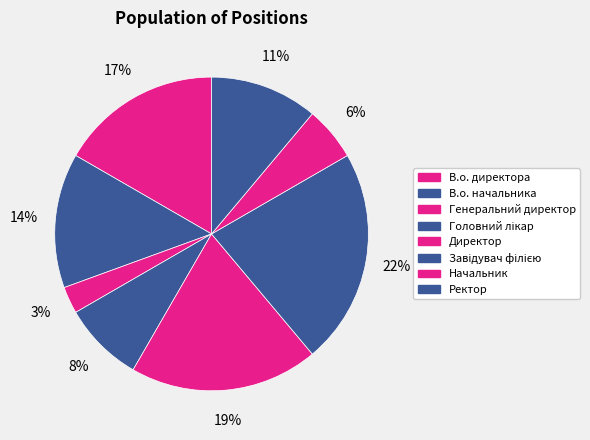

To the nearest percent, what percentage of the pie is Головний лікар?

8%